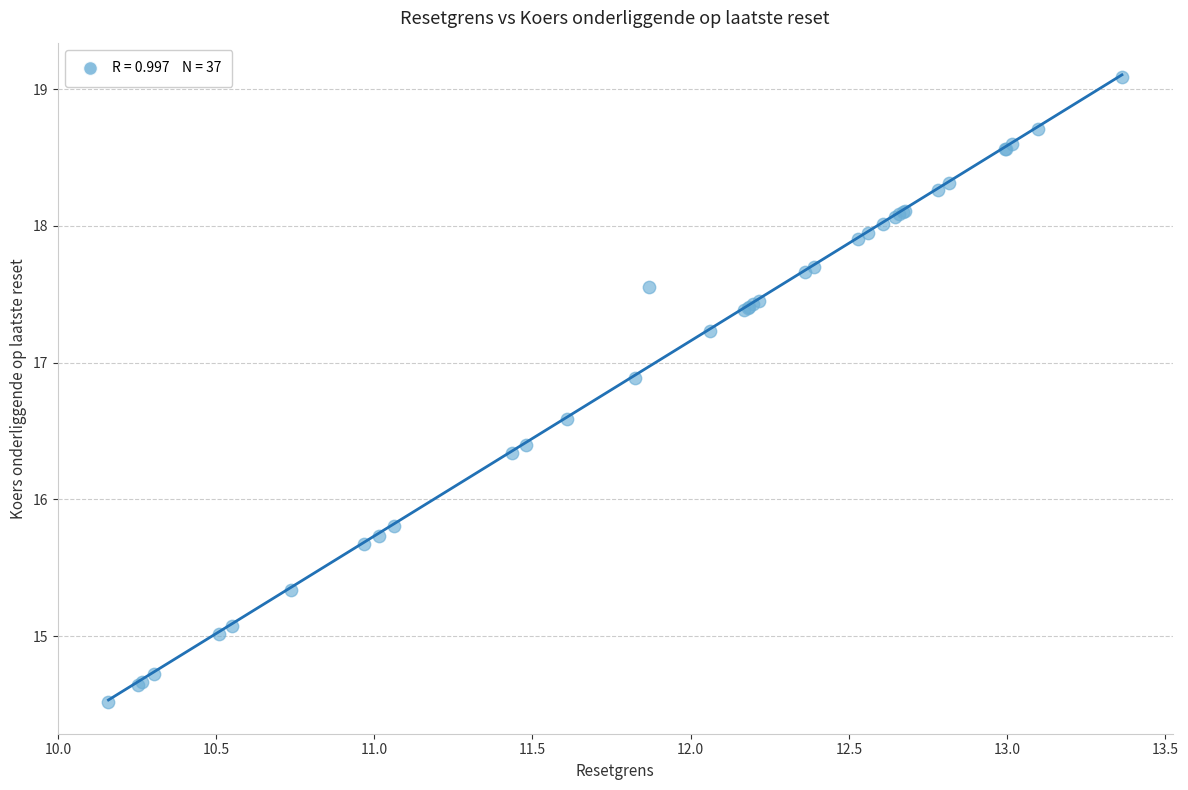

What Y value in the scatter plot is closest to 16?

15.8